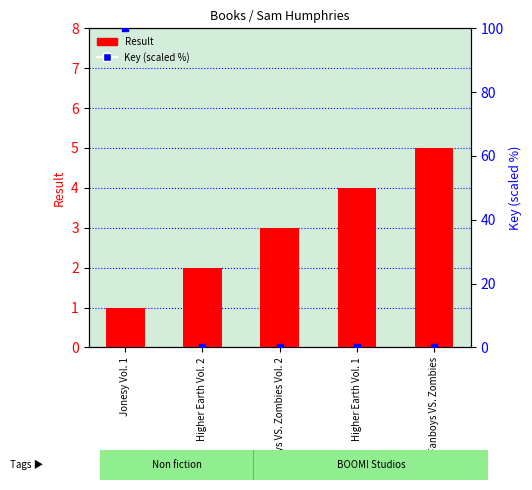

At how many categories does at least one series exceed 77?

1